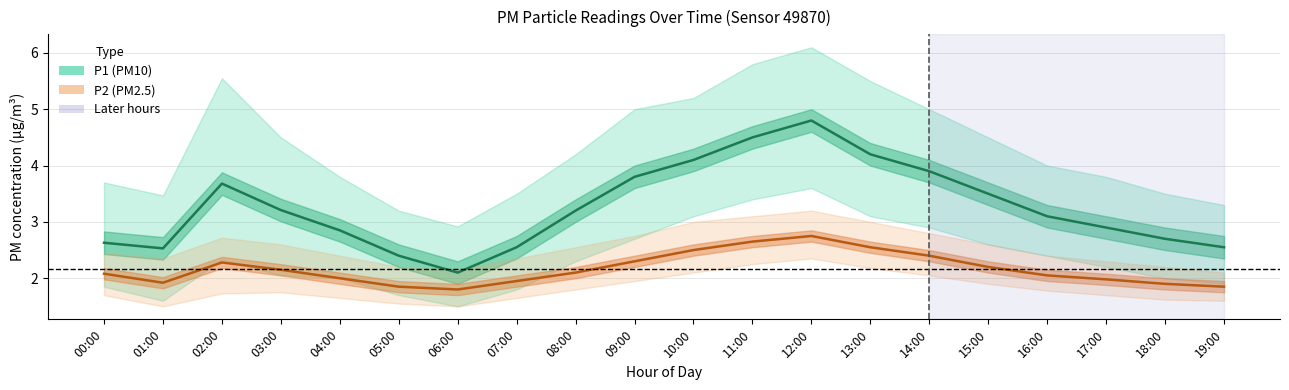

What is the average value of the P2 (PM2.5) series?

2.2